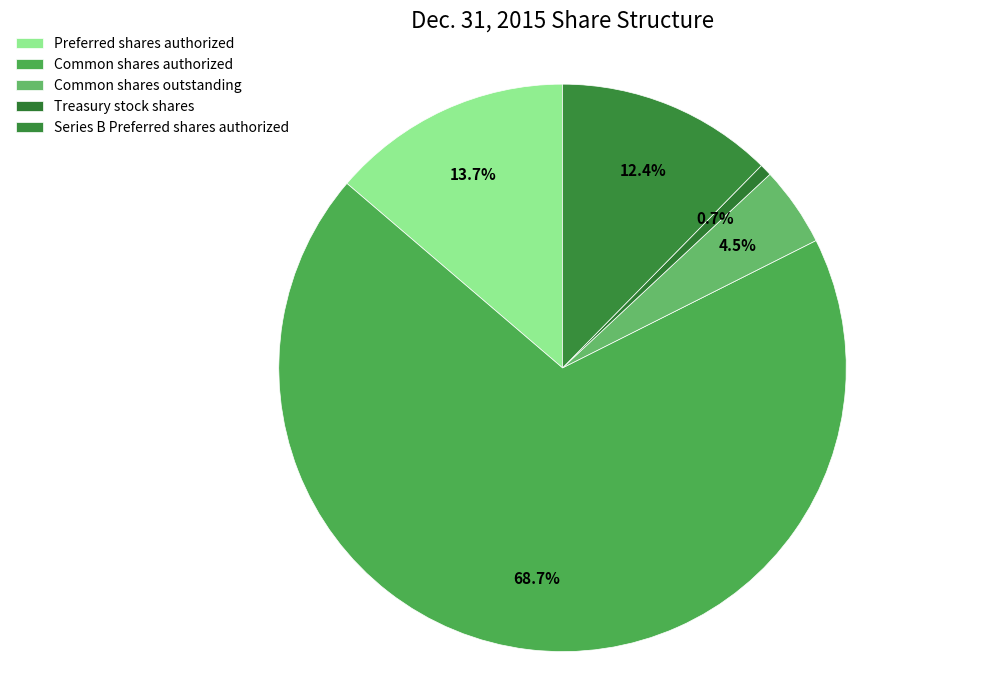

Which slice is the smallest?

Treasury stock shares